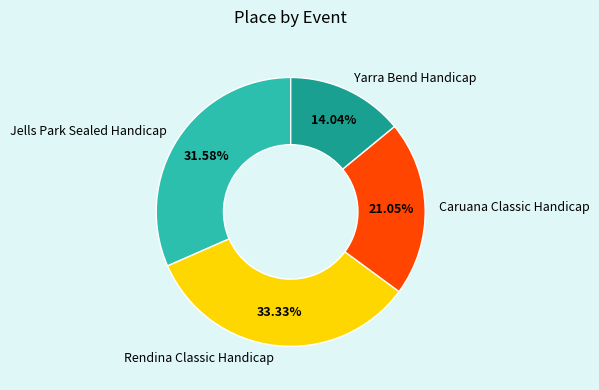

What is the ratio of the value at Rendina Classic Handicap to the value at Jells Park Sealed Handicap?

1.1